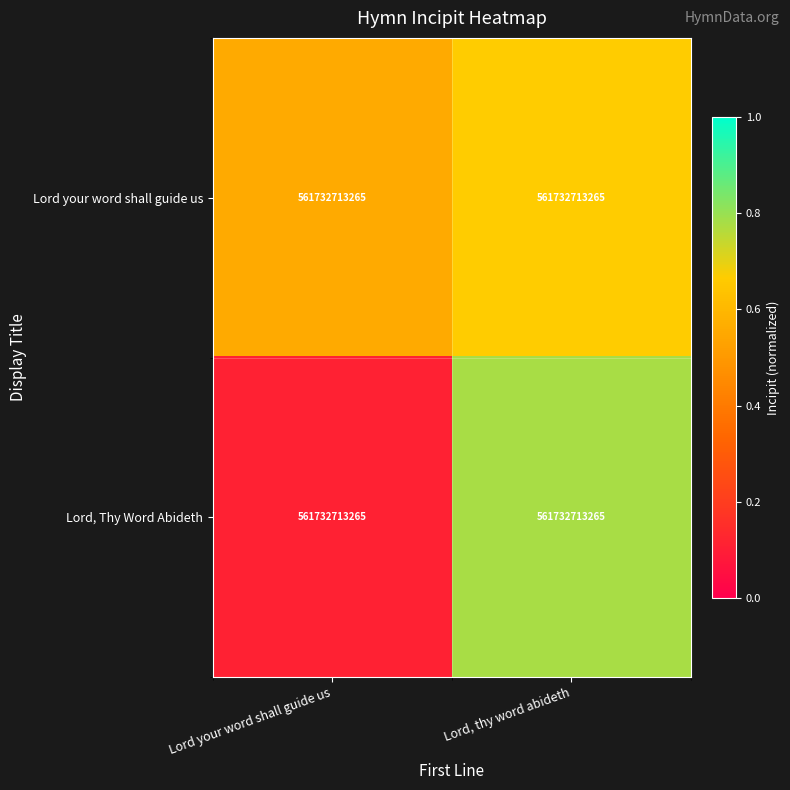

At how many categories does at least one series exceed 0?

2